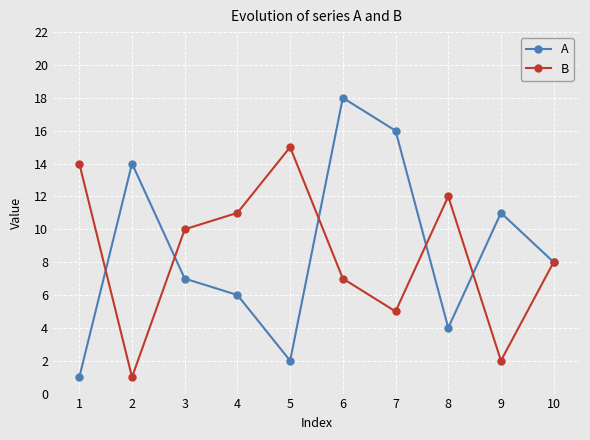

Read the A value at 2, to the nearest 10.

10